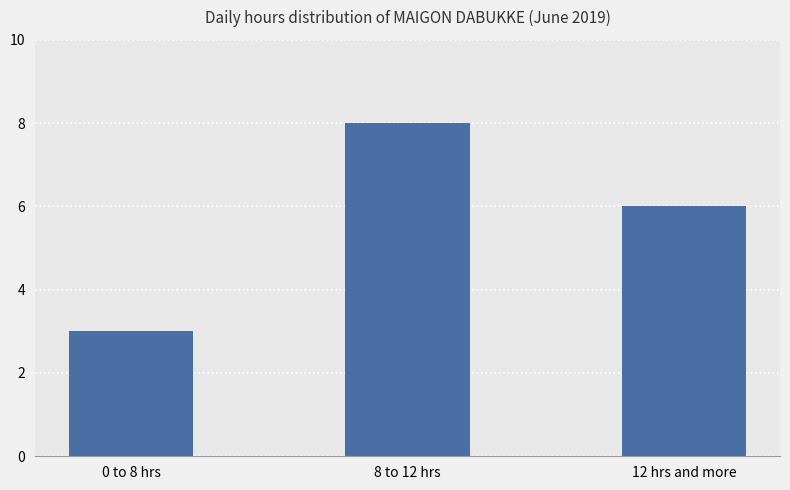

What is the change in value from 0 to 8 hrs to 12 hrs and more?

+3